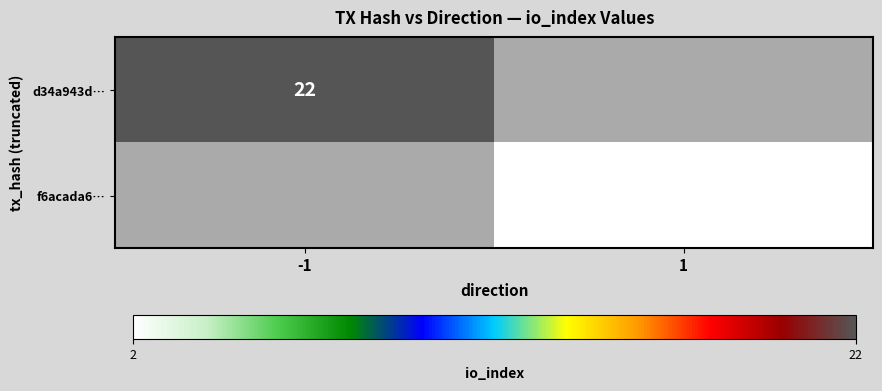

The value of d34a943d… at -1 is 14. True or false?

False